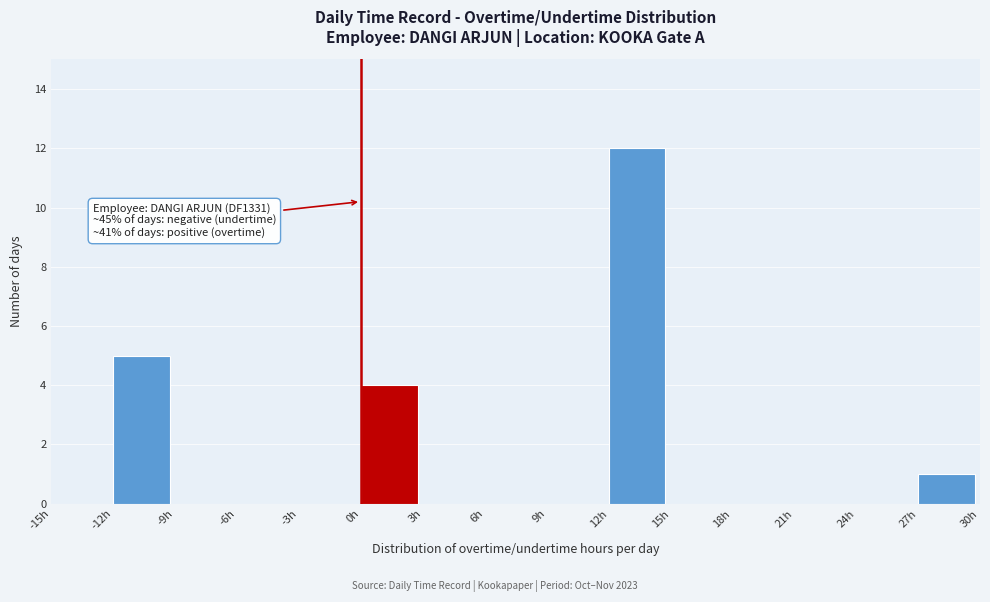

Which range on the x-axis has the tallest bar?

12 to 15